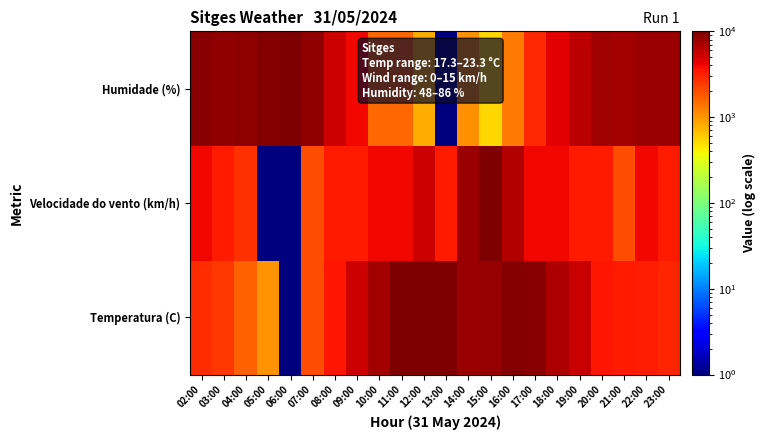

What is the total value across all series at 11:00?

15580.4